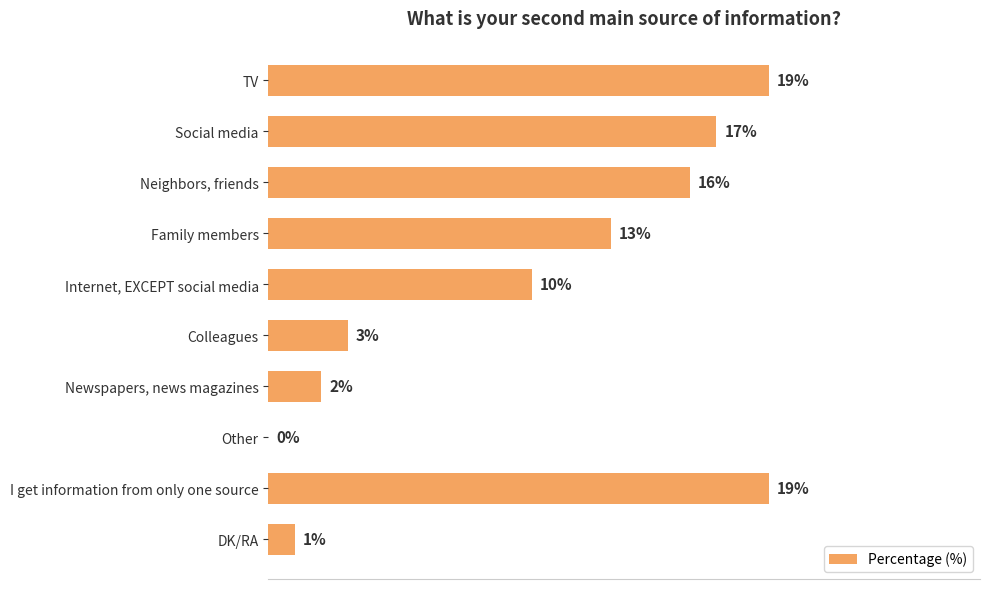

Which has a higher value, Newspapers, news magazines or Other?

Newspapers, news magazines